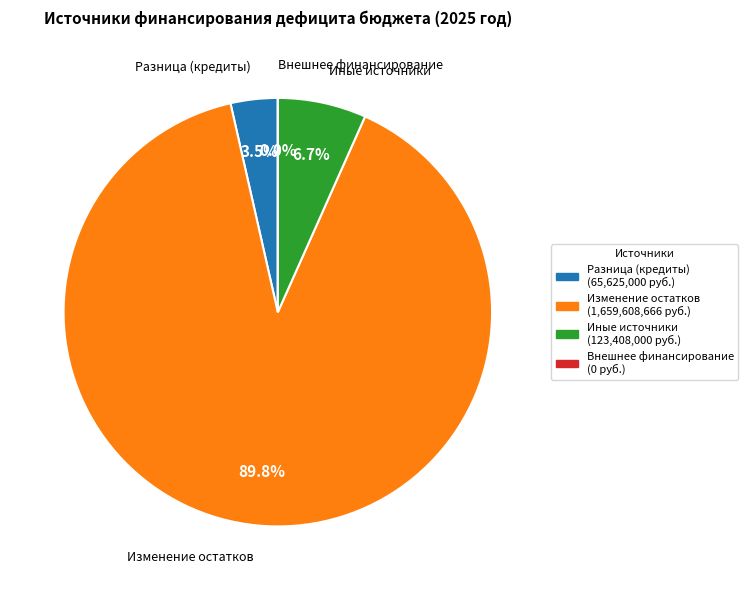

To the nearest percent, what is the average slice percentage?

25%